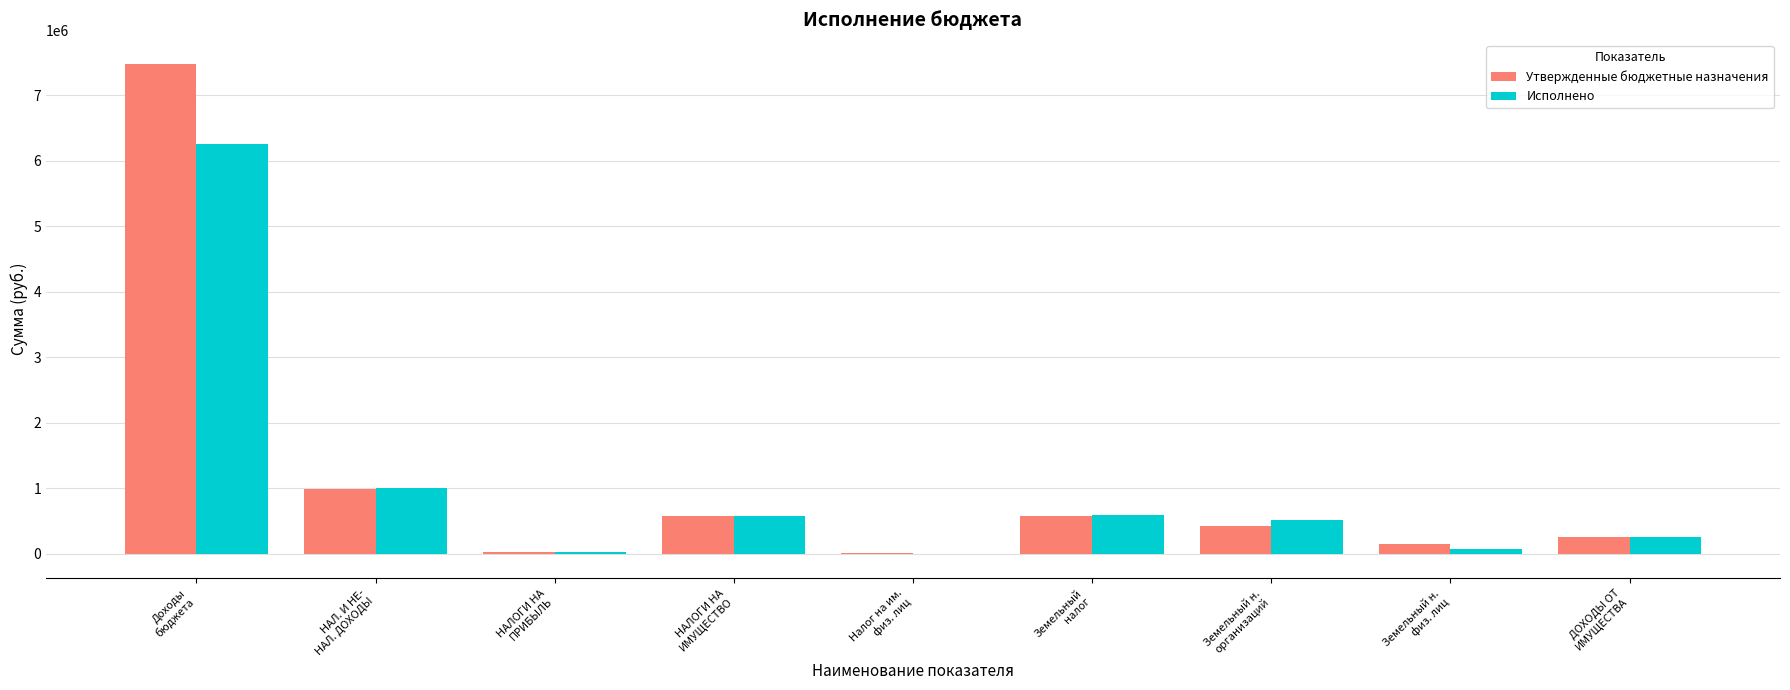

At which label is Утвержденные бюджетные назначения closest to 3742266?

НАЛ. И НЕ-
НАЛ. ДОХОДЫ